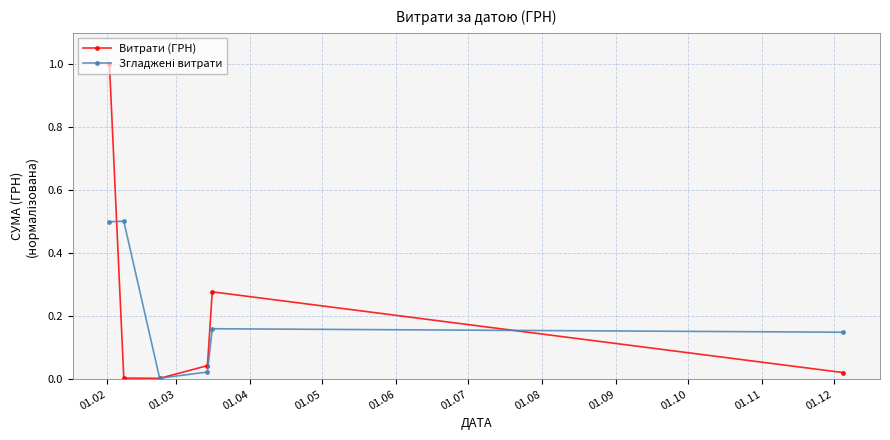

How many interior local peaks does the Витрати (ГРН) series have?

1